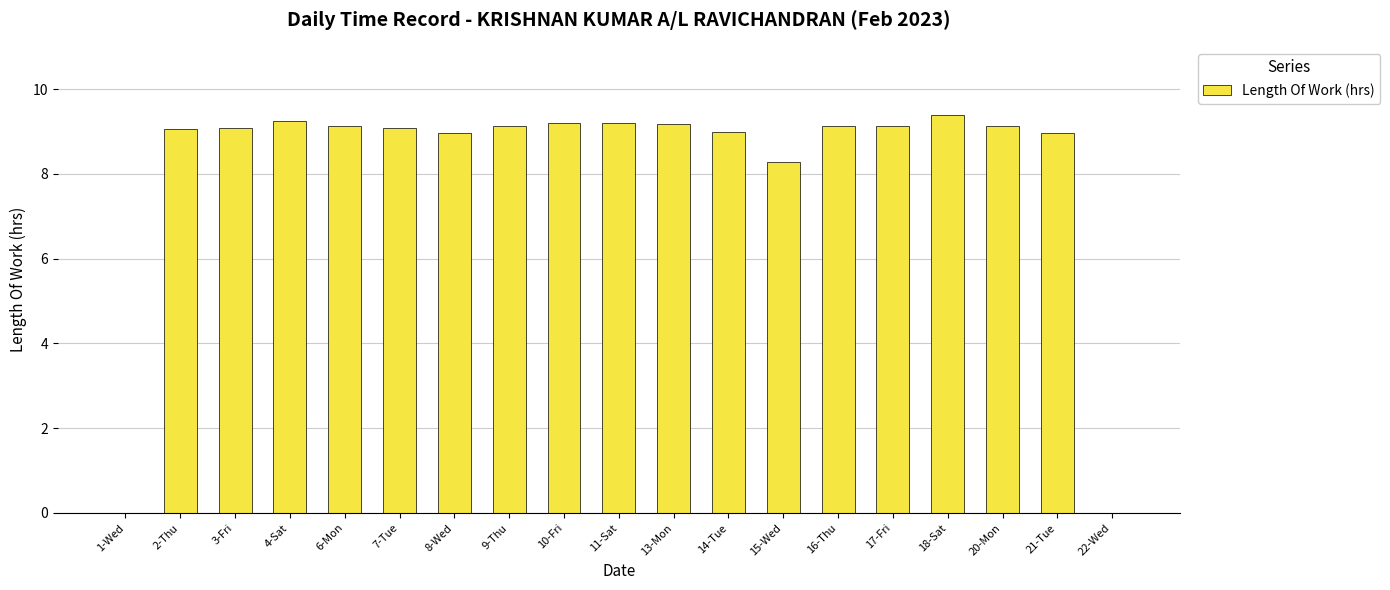

Count the number of data series in this chart.

1